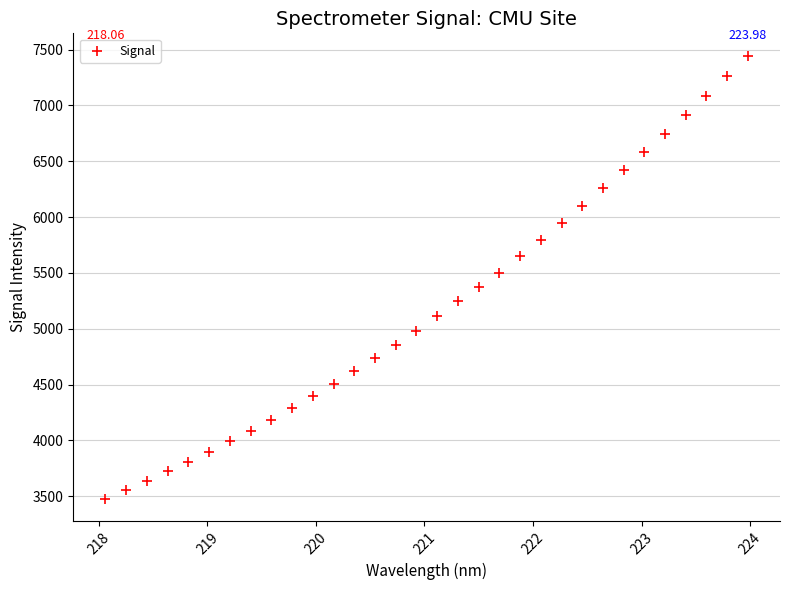

What is the range of Y values (max minus min)?

3970.5